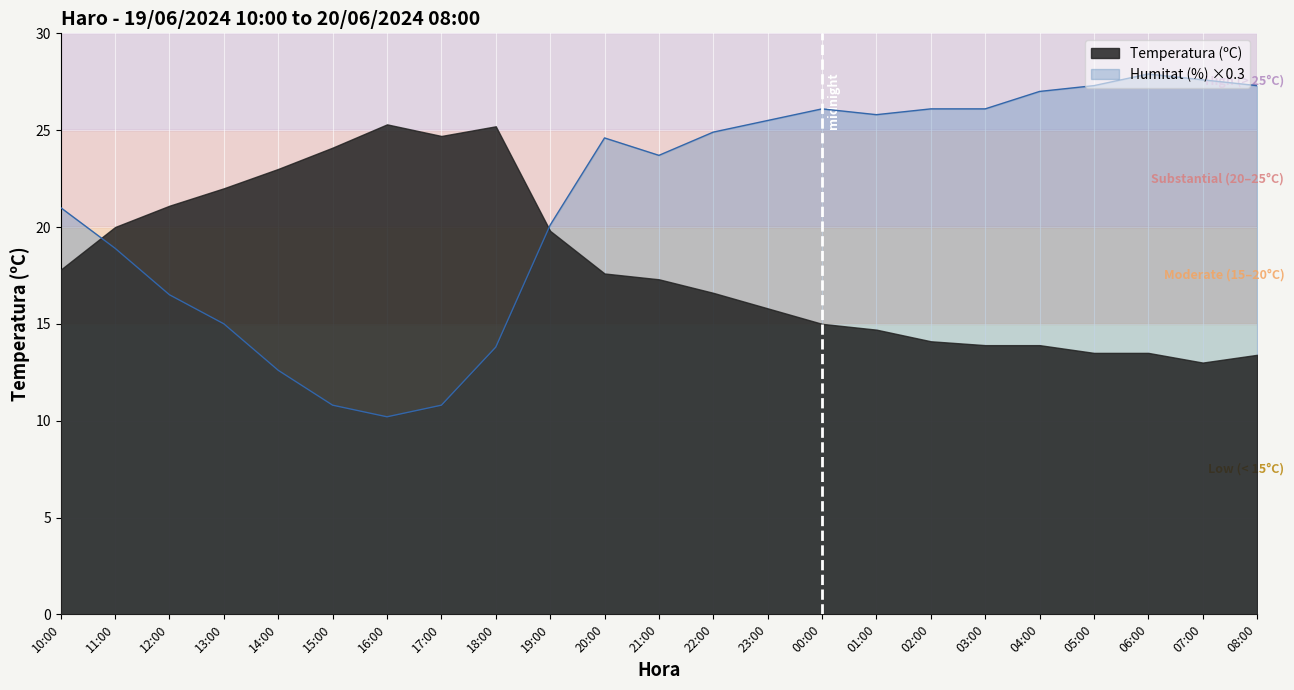

True or false: Humitat (%) ×0.3 has a value of 27.6 at 07:00.

True